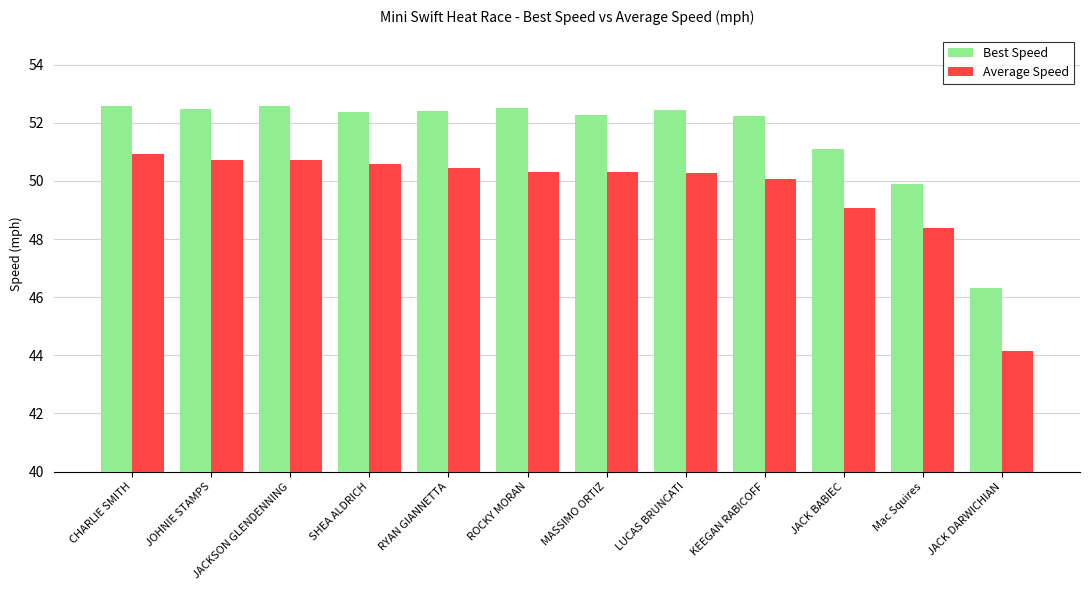

Is it true that Average Speed equals 50.9 at CHARLIE SMITH?

True